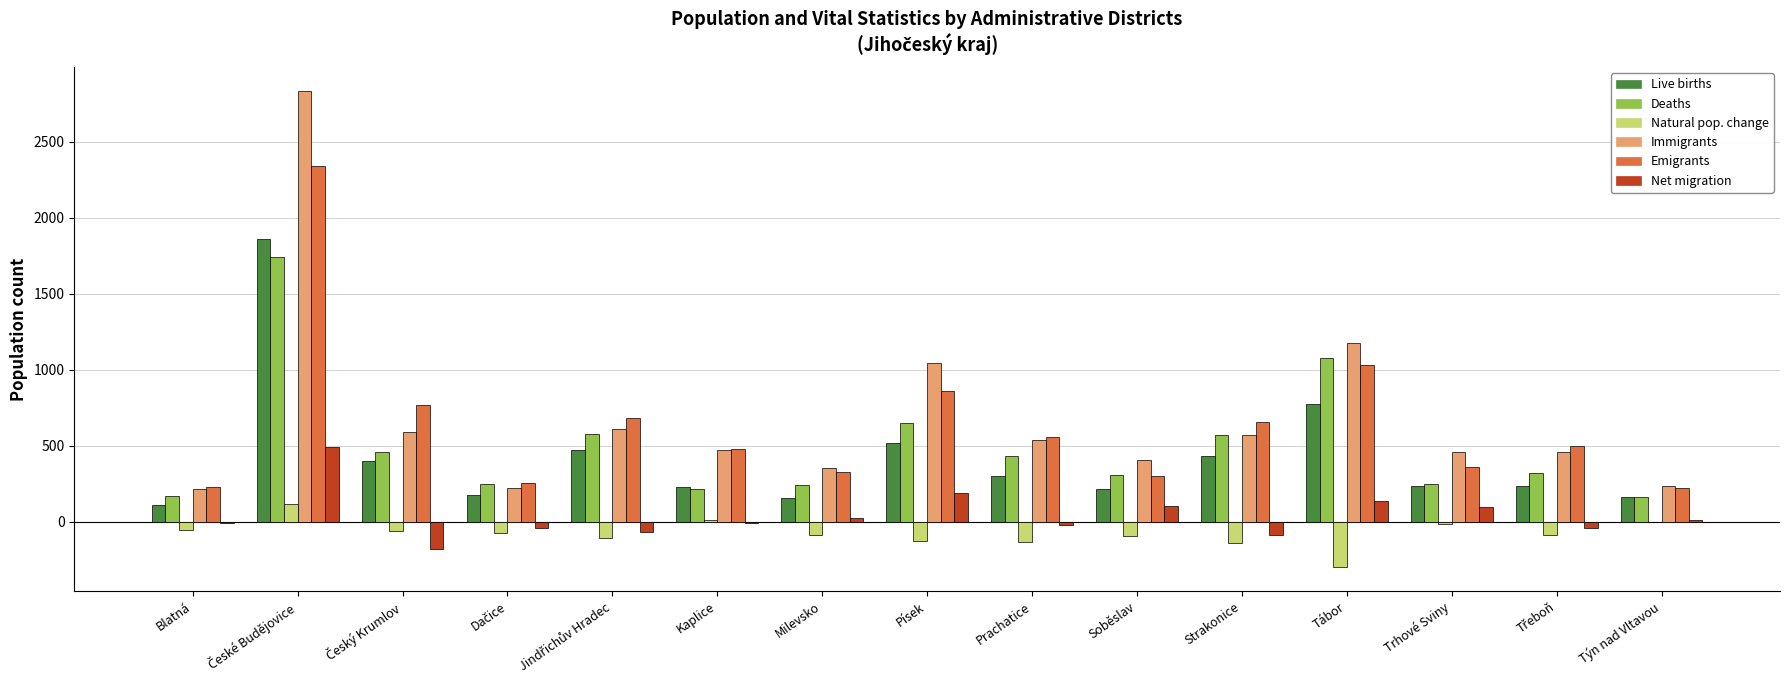

What is the total value across all series at Strakonice?

2008